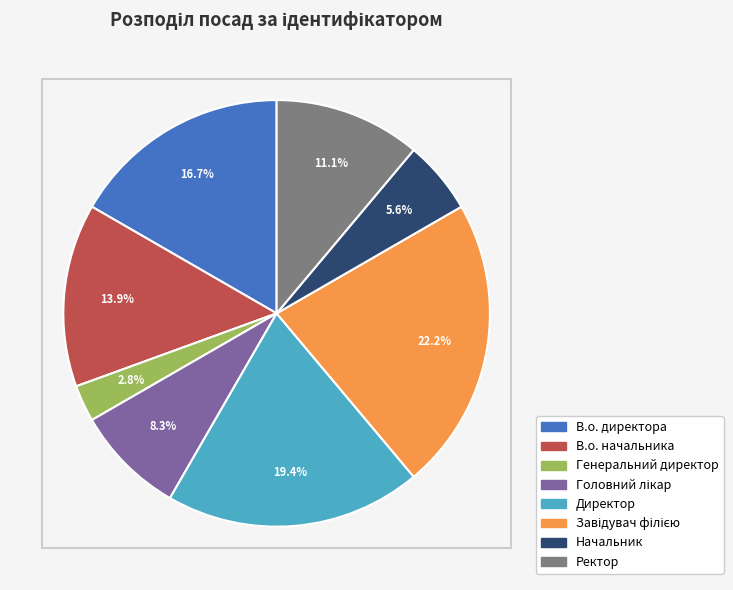

The Генеральний директор slice represents 11% of the pie. True or false?

False